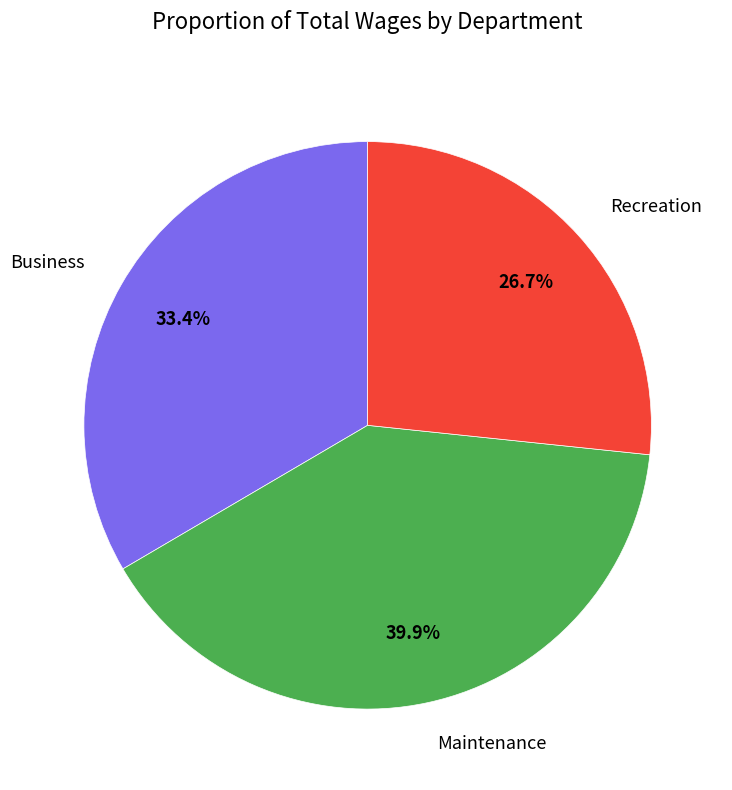

Is there a majority slice in this chart?

No